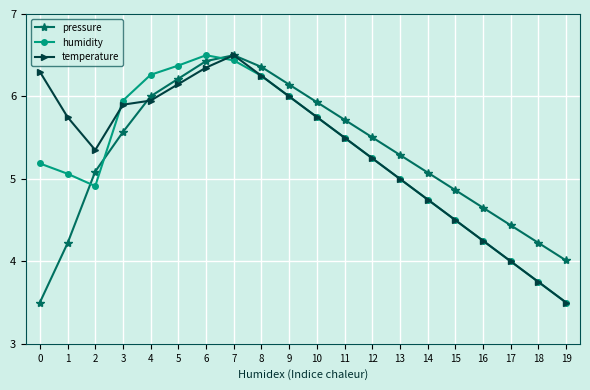

What is the difference between the highest and lowest values at 12?

0.3